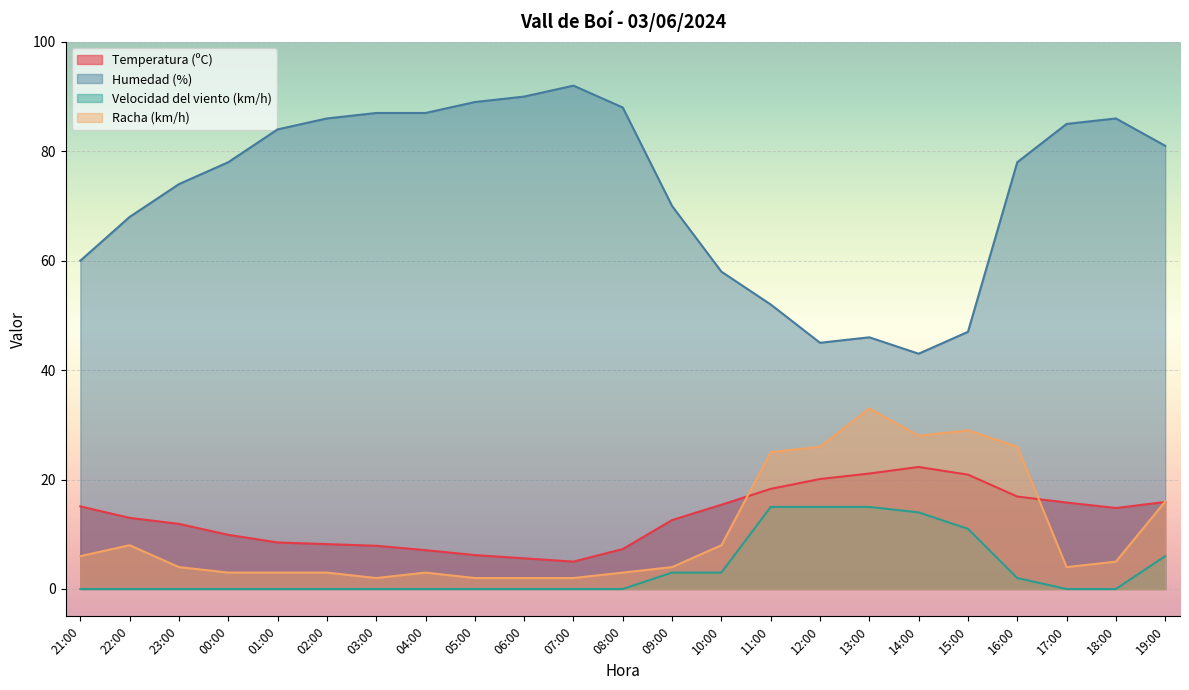

At which category does the chart reach its peak across all series?

07:00